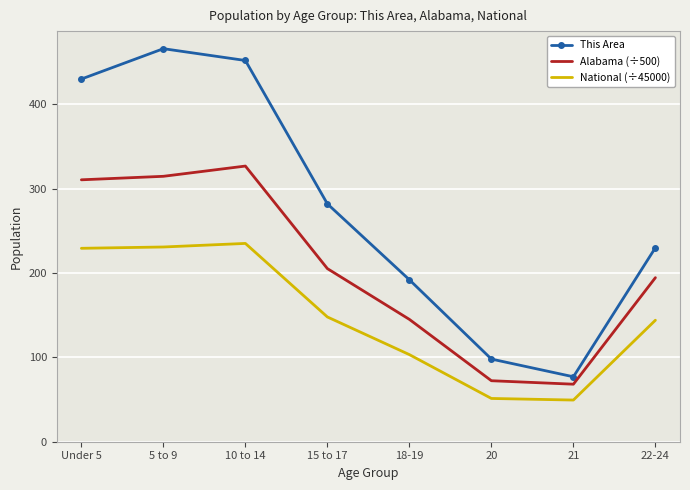

What is the difference between the maximum and minimum values in the This Area series?

389.0